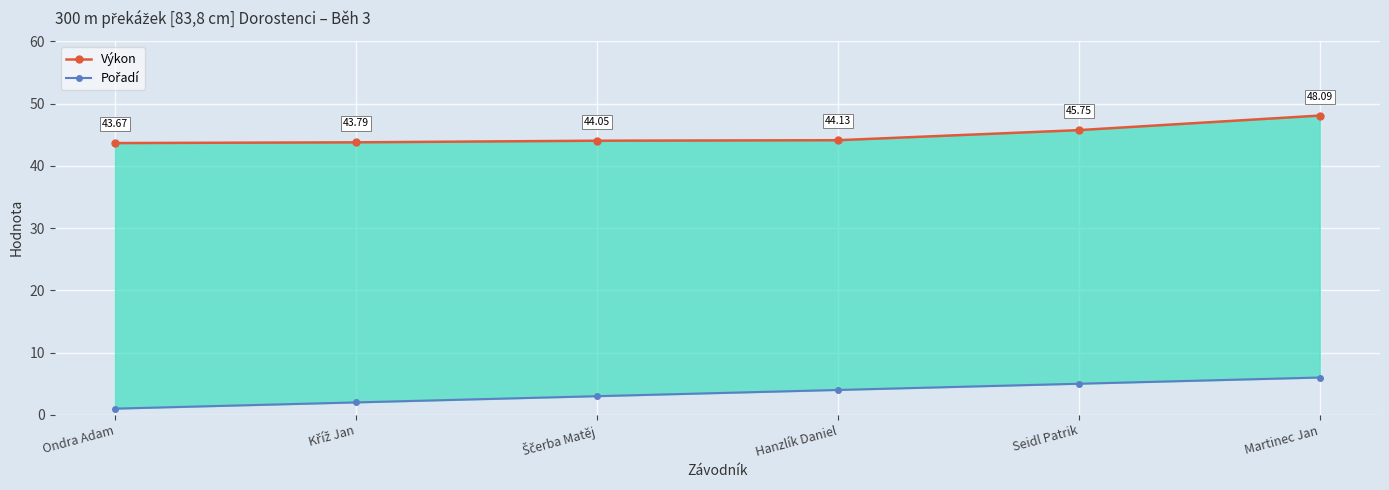

Count the Pořadí values in the range 2 to 5.

4